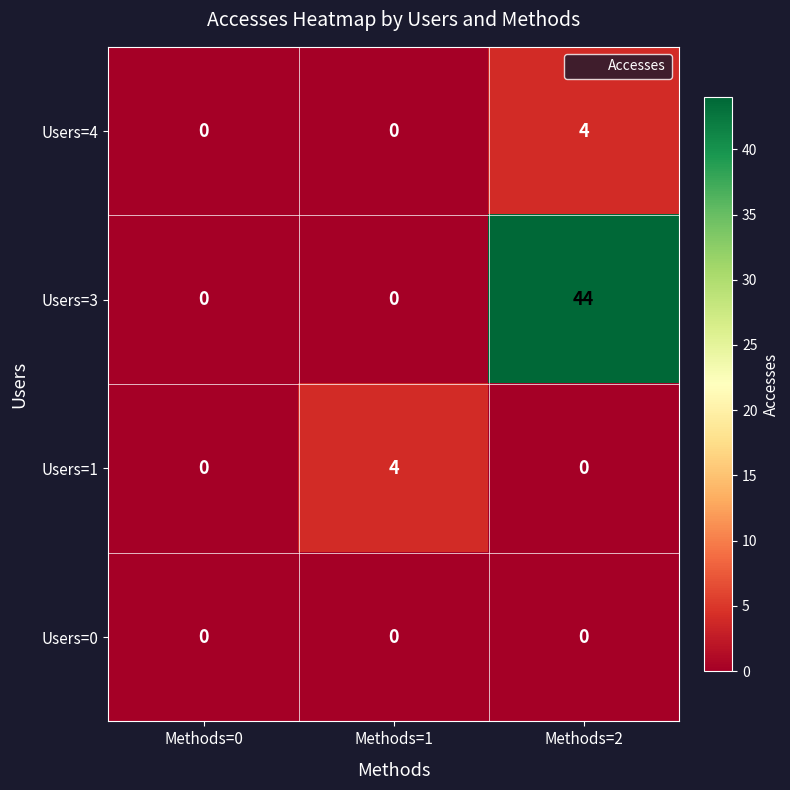

How many Users=1 values are between 0 and 4?

3